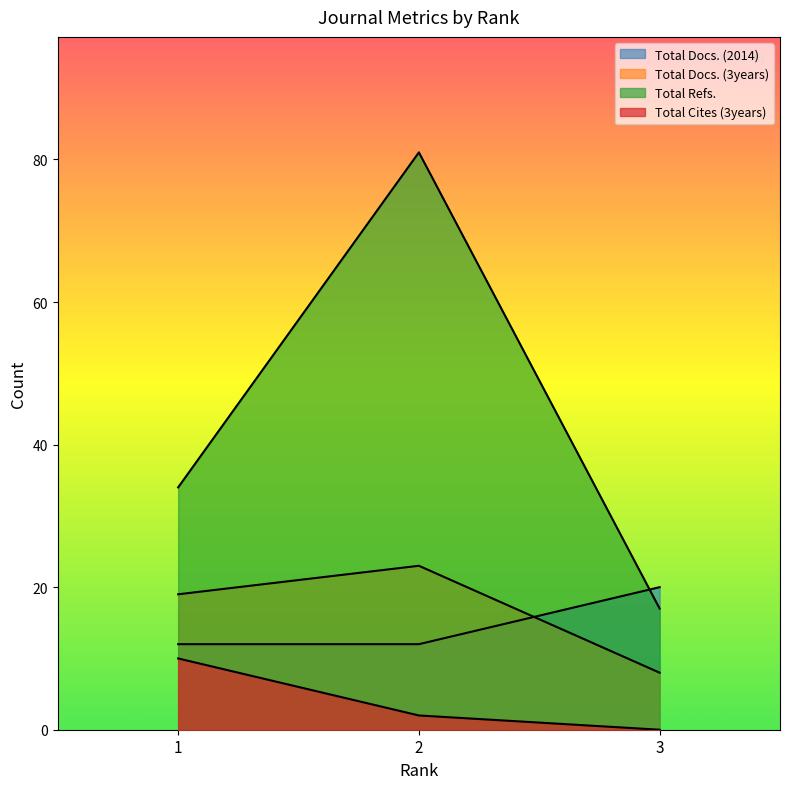

Reading left to right, extract all data points from this chart.

Total Docs. (2014): 1=12	2=12	3=20
Total Docs. (3years): 1=19	2=23	3=8
Total Refs.: 1=34	2=81	3=17
Total Cites (3years): 1=10	2=2	3=0